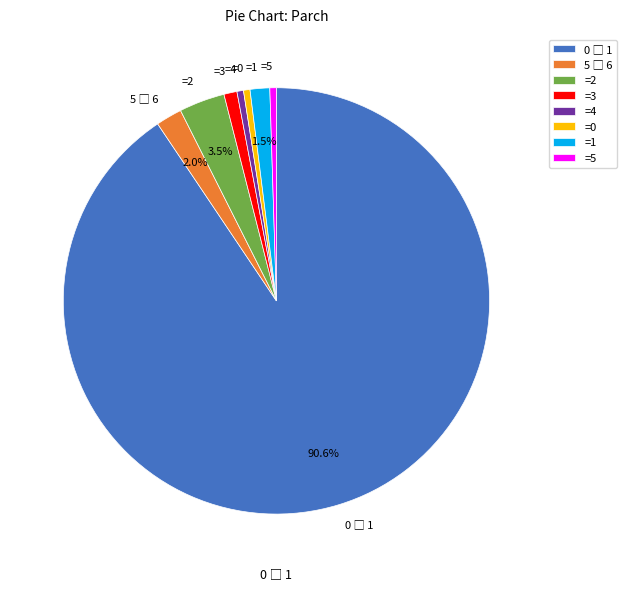

How much of the chart is everything except =1?

98.5%